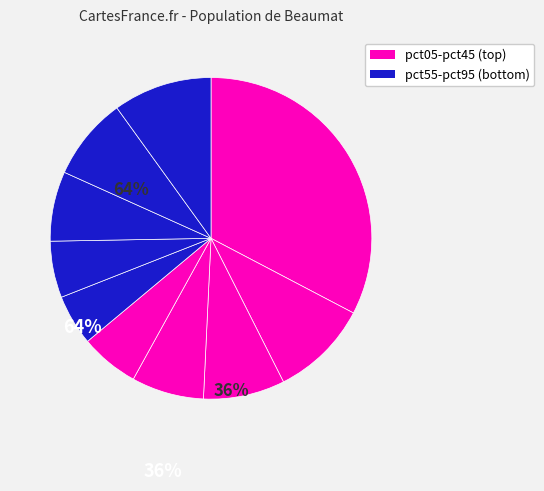

Count the number of slices in the pie.

10